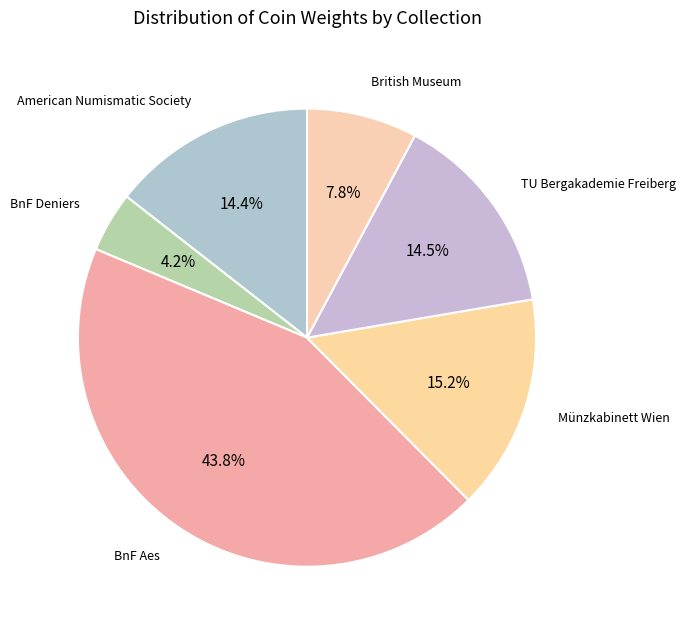

How many segments does this pie chart have?

6